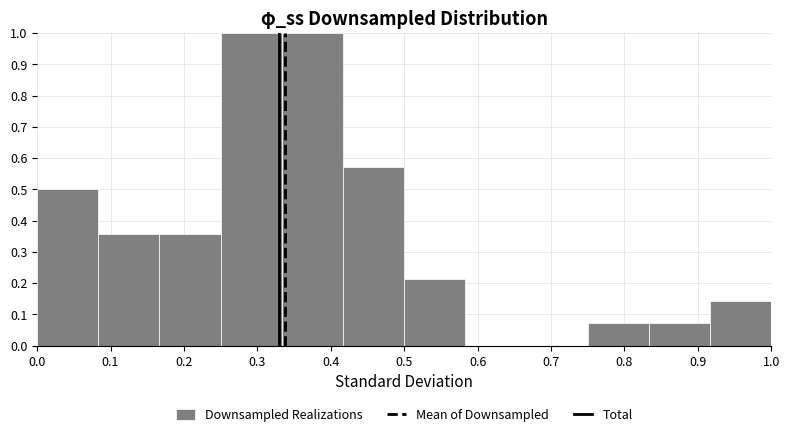

Reading left to right, transcribe this chart: for each bar, give the range it covers on the x-axis and its height. Neither the bar edges nor the heights are printed on the chart, so give them approximately, as read against the axes.

0.00 to 0.08: 0.50
0.08 to 0.17: 0.36
0.17 to 0.25: 0.36
0.25 to 0.33: 1.00
0.33 to 0.42: 1.00
0.42 to 0.50: 0.57
0.50 to 0.58: 0.21
0.58 to 0.67: 0
0.67 to 0.75: 0
0.75 to 0.83: 0.07
0.83 to 0.92: 0.07
0.92 to 1.00: 0.14